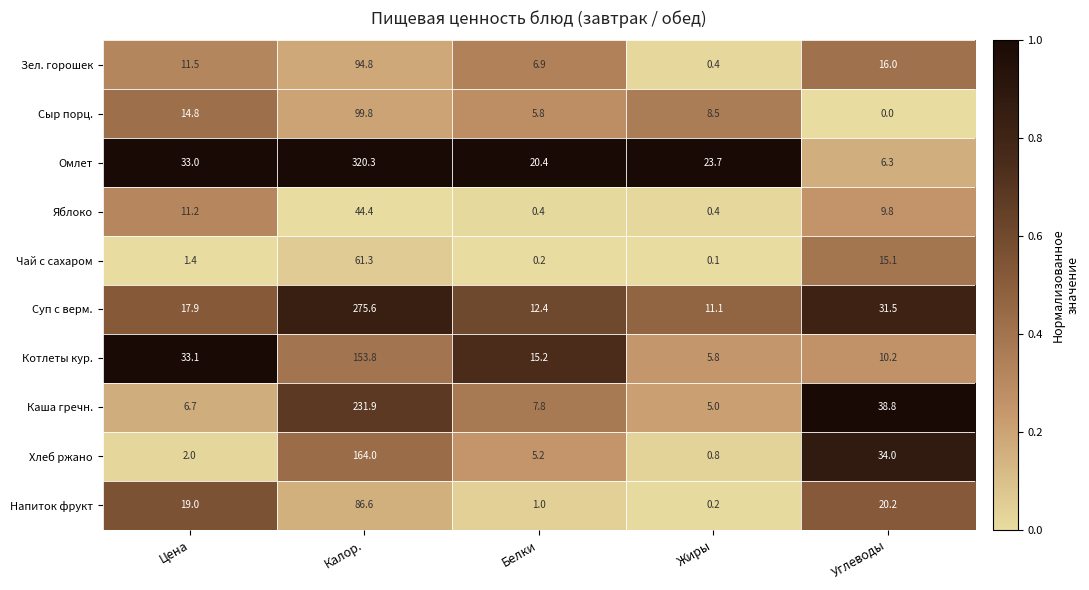

Count the number of categories in the chart.

5